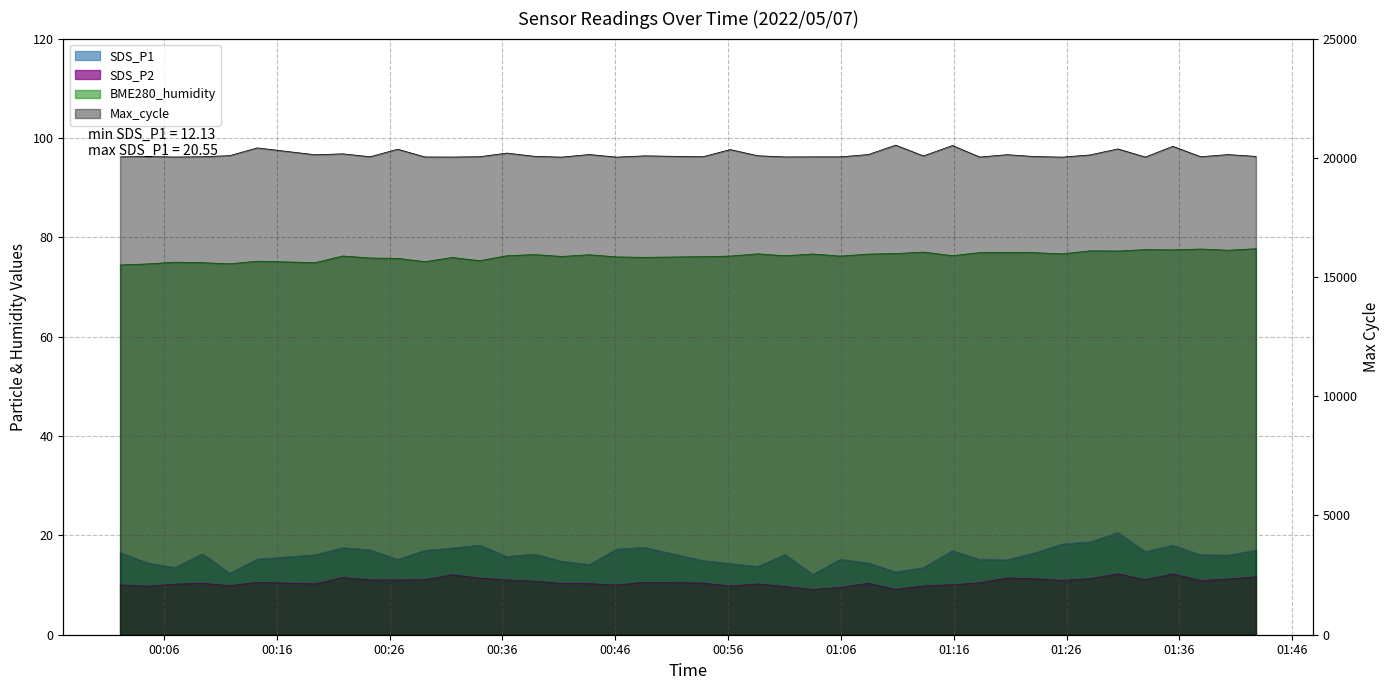

Rank the categories by SDS_P1 value from highest to lowest.

2022/05/07 01:30:33, 2022/05/07 01:28:04, 2022/05/07 01:25:37, 2022/05/07 00:33:59, 2022/05/07 01:35:25, 2022/05/07 00:48:34, 2022/05/07 00:21:51, 2022/05/07 00:31:34, 2022/05/07 00:46:08, 2022/05/07 00:24:17, 2022/05/07 01:42:47, 2022/05/07 00:29:08, 2022/05/07 01:15:53, 2022/05/07 01:32:59, 2022/05/07 00:02:07, 2022/05/07 01:23:11, 2022/05/07 00:09:25, 2022/05/07 00:38:50, 2022/05/07 01:01:04, 2022/05/07 00:19:25, 2022/05/07 01:37:53, 2022/05/07 01:40:19, 2022/05/07 00:36:24, 2022/05/07 00:14:16, 2022/05/07 01:05:57, 2022/05/07 00:26:43, 2022/05/07 01:18:18, 2022/05/07 01:20:44, 2022/05/07 00:53:46, 2022/05/07 00:41:15, 2022/05/07 01:08:25, 2022/05/07 00:04:34, 2022/05/07 00:56:12, 2022/05/07 00:43:41, 2022/05/07 00:58:38, 2022/05/07 00:06:59, 2022/05/07 01:13:19, 2022/05/07 01:10:51, 2022/05/07 00:11:50, 2022/05/07 01:03:31